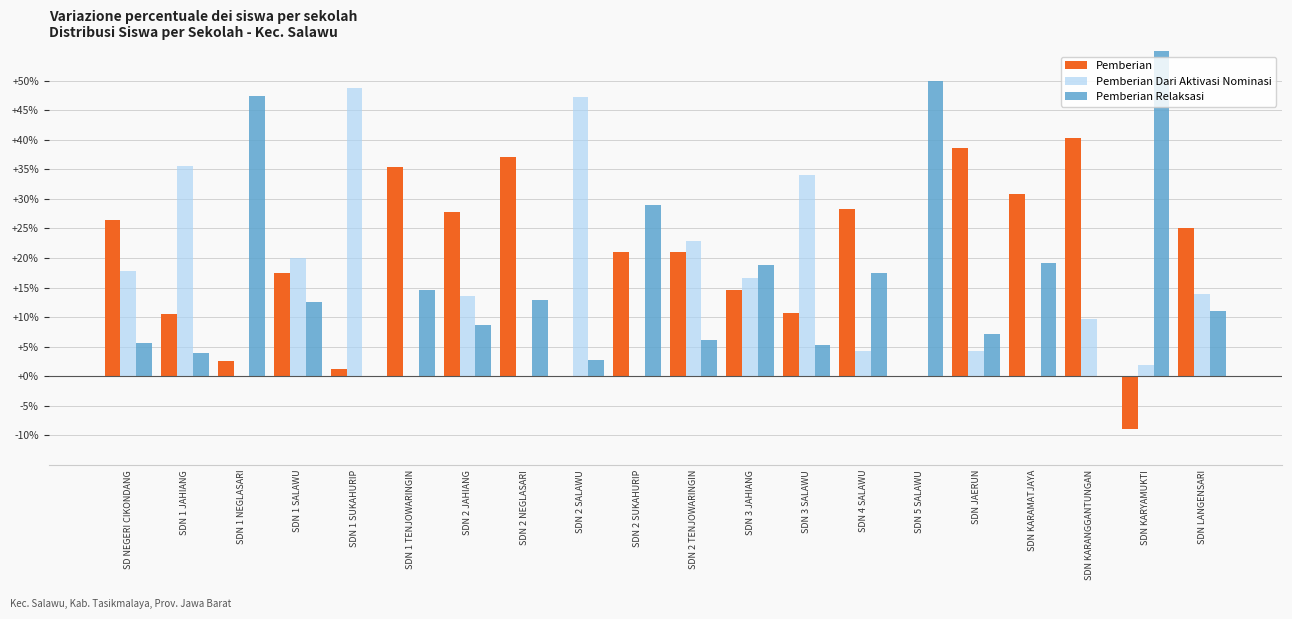

Reading left to right, extract all data points from this chart.

Pemberian: SD NEGERI CIKONDANG=26.4	SDN 1 JAHIANG=10.5	SDN 1 NEGLASARI=2.6	SDN 1 SALAWU=17.5	SDN 1 SUKAHURIP=1.2	SDN 1 TENJOWARINGIN=35.5	SDN 2 JAHIANG=27.8	SDN 2 NEGLASARI=37.1	SDN 2 SALAWU=0.0	SDN 2 SUKAHURIP=21.0	SDN 2 TENJOWARINGIN=21.1	SDN 3 JAHIANG=14.6	SDN 3 SALAWU=10.7	SDN 4 SALAWU=28.3	SDN 5 SALAWU=0.0	SDN JAERUN=38.6	SDN KARAMATJAYA=30.9	SDN KARANGGANTUNGAN=40.3	SDN KARYAMUKTI=-8.9	SDN LANGENSARI=25.0
Pemberian Dari Aktivasi Nominasi: SD NEGERI CIKONDANG=17.9	SDN 1 JAHIANG=35.5	SDN 1 NEGLASARI=0.0	SDN 1 SALAWU=20.0	SDN 1 SUKAHURIP=48.8	SDN 1 TENJOWARINGIN=0.0	SDN 2 JAHIANG=13.6	SDN 2 NEGLASARI=0.0	SDN 2 SALAWU=47.3	SDN 2 SUKAHURIP=0.0	SDN 2 TENJOWARINGIN=22.8	SDN 3 JAHIANG=16.7	SDN 3 SALAWU=34.0	SDN 4 SALAWU=4.3	SDN 5 SALAWU=0.0	SDN JAERUN=4.3	SDN KARAMATJAYA=0.0	SDN KARANGGANTUNGAN=9.7	SDN KARYAMUKTI=1.9	SDN LANGENSARI=13.9
Pemberian Relaksasi: SD NEGERI CIKONDANG=5.7	SDN 1 JAHIANG=3.9	SDN 1 NEGLASARI=47.4	SDN 1 SALAWU=12.5	SDN 1 SUKAHURIP=0.0	SDN 1 TENJOWARINGIN=14.5	SDN 2 JAHIANG=8.6	SDN 2 NEGLASARI=12.9	SDN 2 SALAWU=2.7	SDN 2 SUKAHURIP=29.0	SDN 2 TENJOWARINGIN=6.1	SDN 3 JAHIANG=18.8	SDN 3 SALAWU=5.3	SDN 4 SALAWU=17.4	SDN 5 SALAWU=50.0	SDN JAERUN=7.1	SDN KARAMATJAYA=19.1	SDN KARANGGANTUNGAN=0.0	SDN KARYAMUKTI=57.0	SDN LANGENSARI=11.1